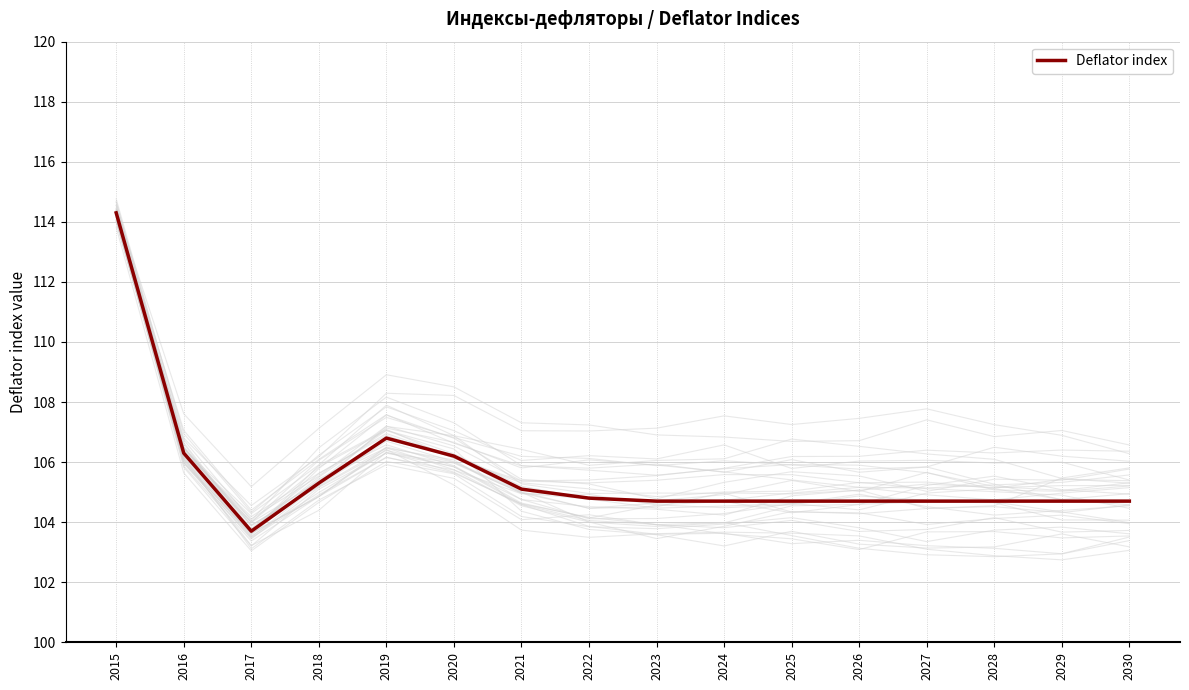

Reading right to left, transcribe all the data shown in this chart.

2030=104.7	2029=104.7	2028=104.7	2027=104.7	2026=104.7	2025=104.7	2024=104.7	2023=104.7	2022=104.8	2021=105.1	2020=106.2	2019=106.8	2018=105.3	2017=103.7	2016=106.3	2015=114.3